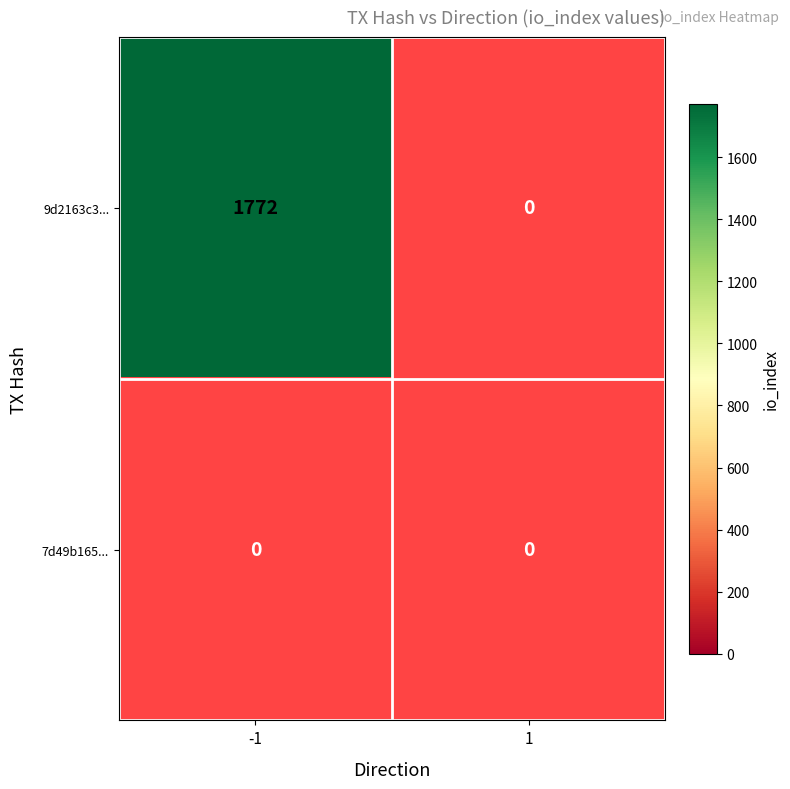

List the series in order of their overall mean, lowest first.

7d49b165827c6a92dc13bd175132f3a8f9ddb6f, 9d2163c34beb74741ea737baec13091c77c638e